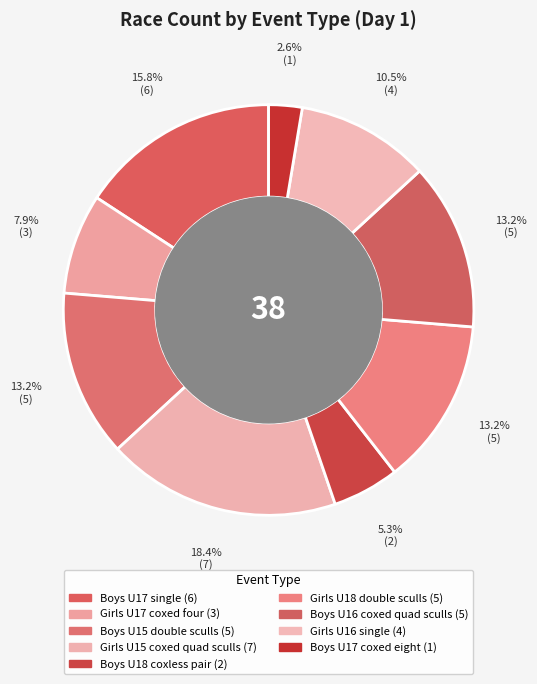

What is the smallest slice in the pie chart?

Boys U17 coxed eight